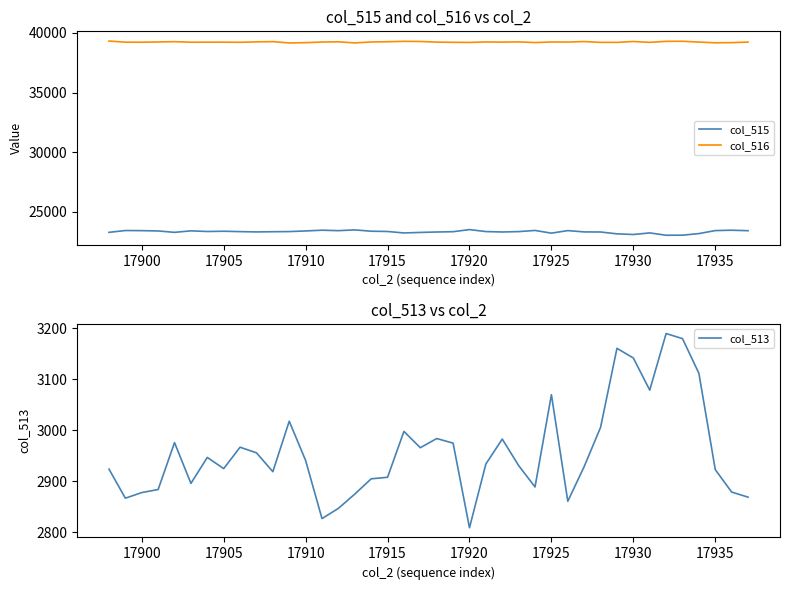

True or false: col_516 and col_515 cross at least once.

False